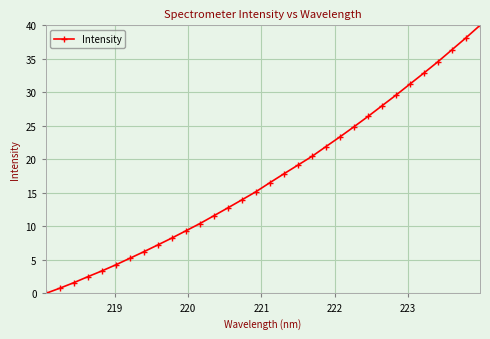

How many lines are shown in the chart?

1